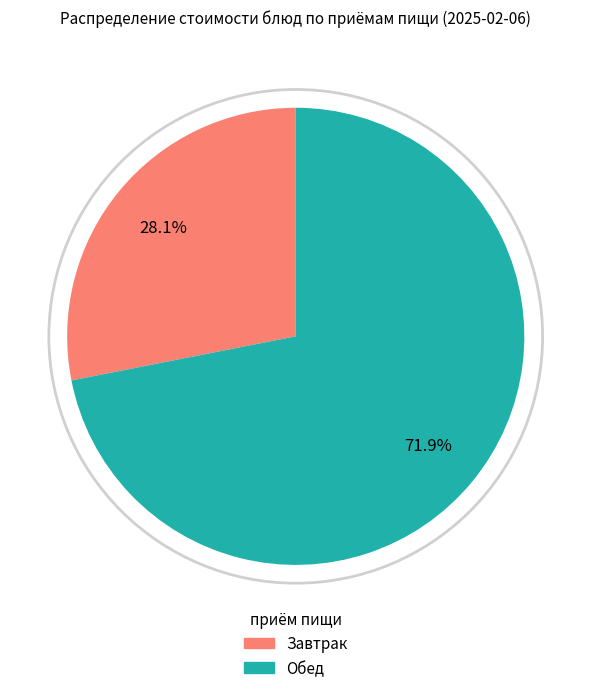

Is there any slice that represents more than half of the pie?

Yes